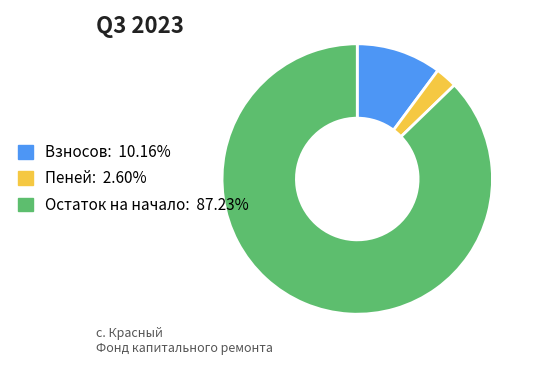

Approximately how many times larger is the value at Пеней: 2.60% compared to Взносов: 10.16%?

0.3